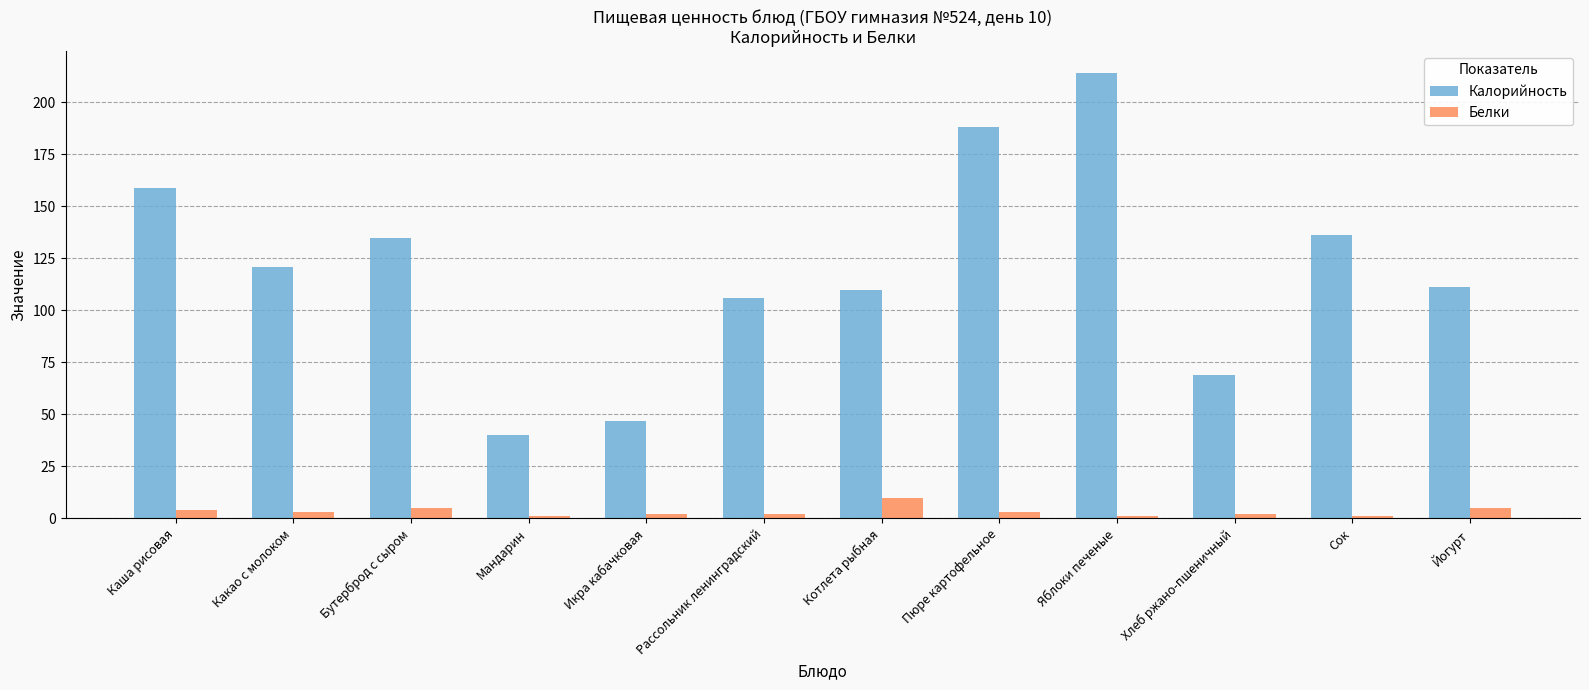

At which label is Калорийность closest to 127?

Какао с молоком